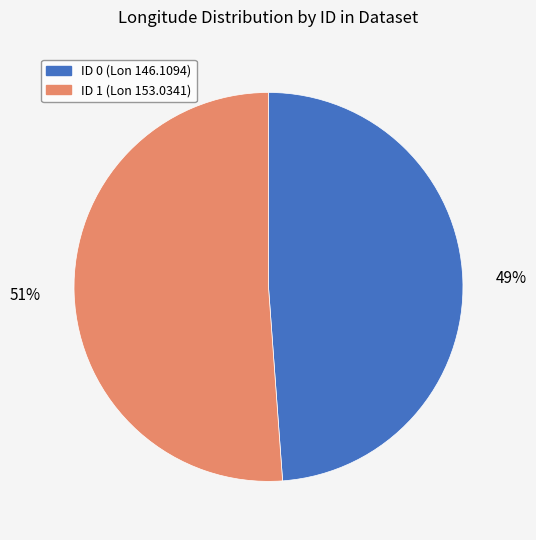

Does any single category account for the majority?

Yes